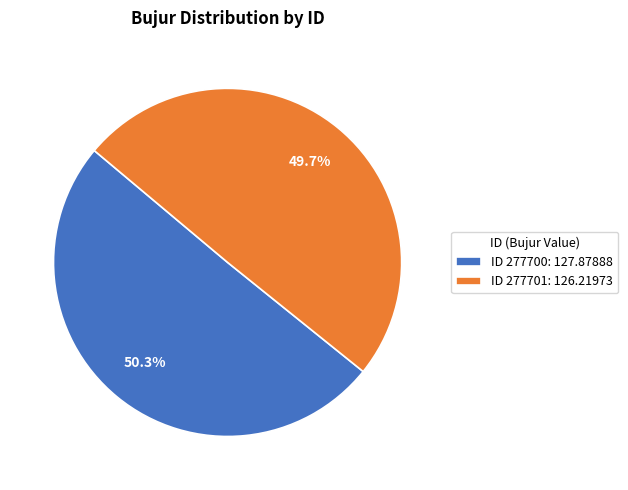

Rank the categories by value from highest to lowest.

ID 277700: 127.87888, ID 277701: 126.21973